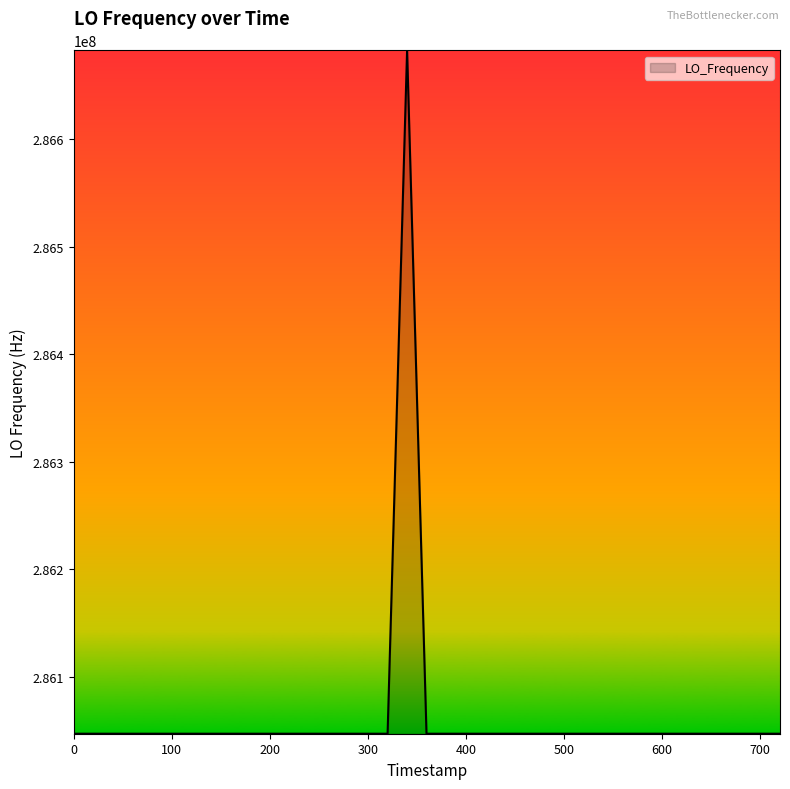

What is the difference between the maximum and minimum values?

635710.2